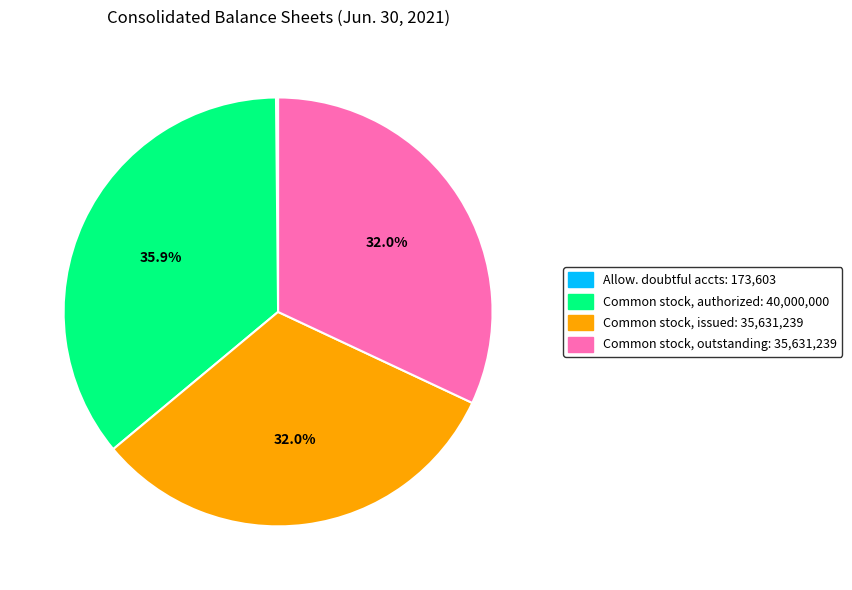

Combined, do Common stock, issued: 35,631,239 and Common stock, authorized: 40,000,000 account for over 50%?

Yes